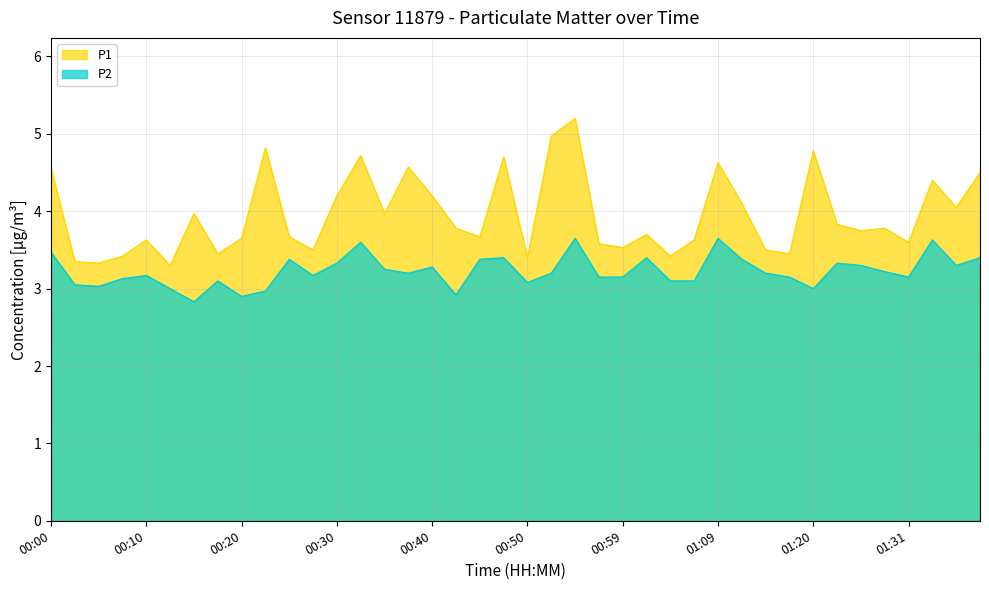

List the labels in order of P2 value, smallest first.

00:15, 00:20, 00:42, 00:23, 00:13, 01:20, 00:05, 00:03, 00:50, 00:18, 01:04, 01:07, 00:08, 00:57, 00:59, 01:17, 01:31, 00:10, 00:28, 00:37, 00:52, 01:15, 01:28, 00:35, 00:40, 01:25, 01:36, 00:30, 01:22, 00:25, 00:45, 01:12, 00:47, 01:02, 01:39, 00:00, 00:32, 01:33, 00:55, 01:09